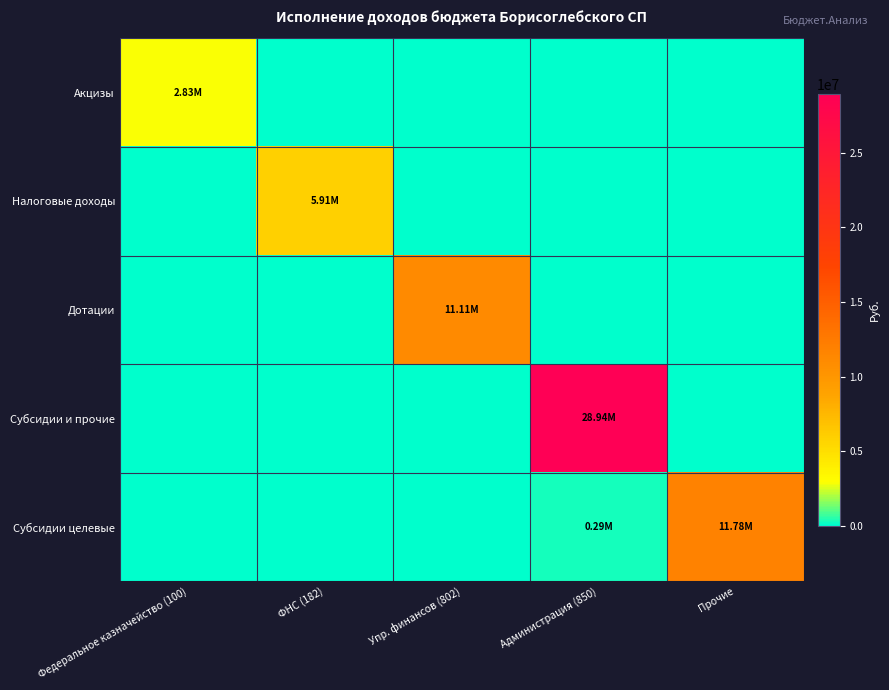

How many series are shown in this chart?

5